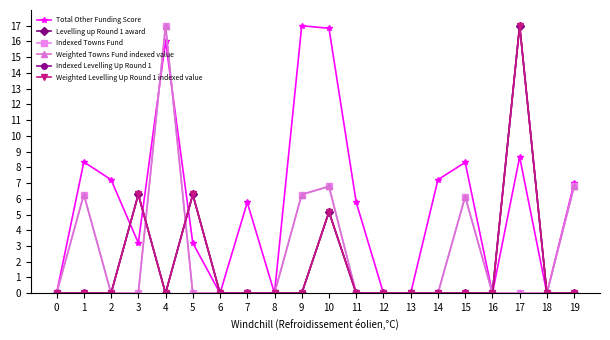

At which label is Total Other Funding Score closest to 8?

15